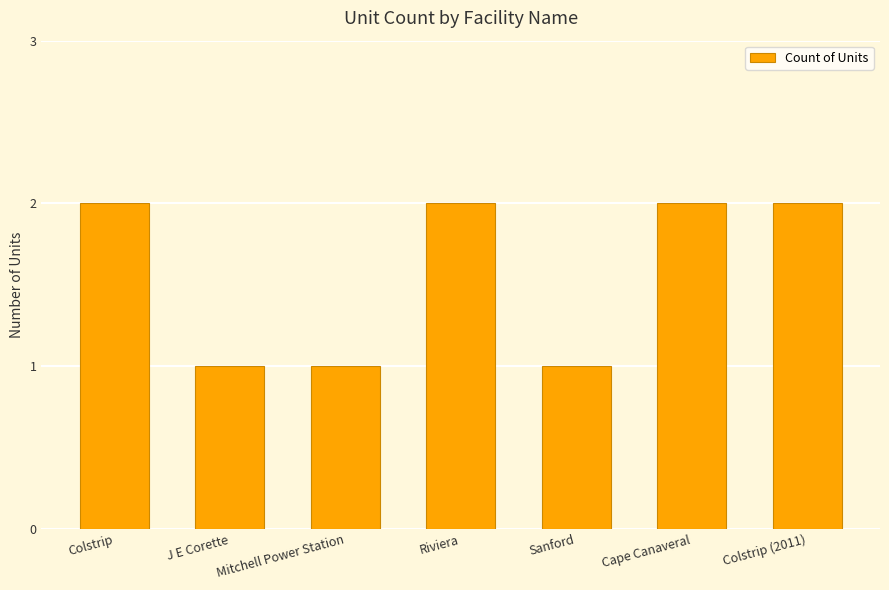

The value at J E Corette is 1. True or false?

True